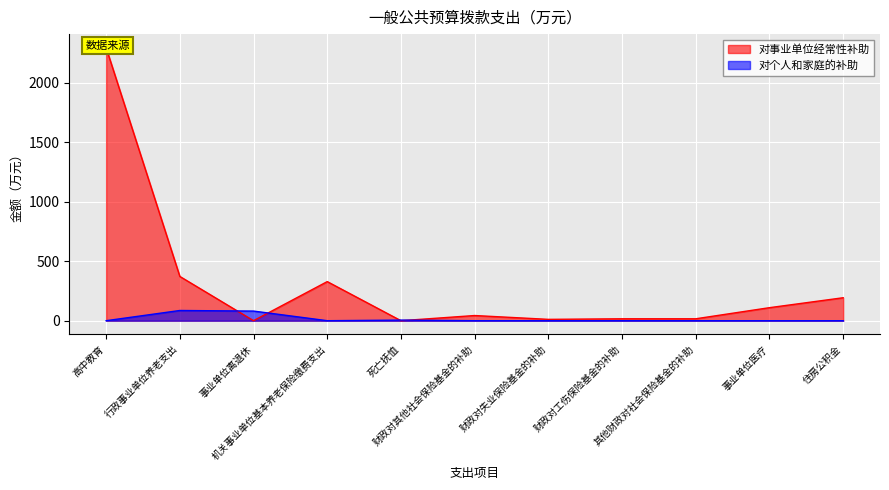

List the series in order of their overall mean, lowest first.

对个人和家庭的补助, 对事业单位经常性补助